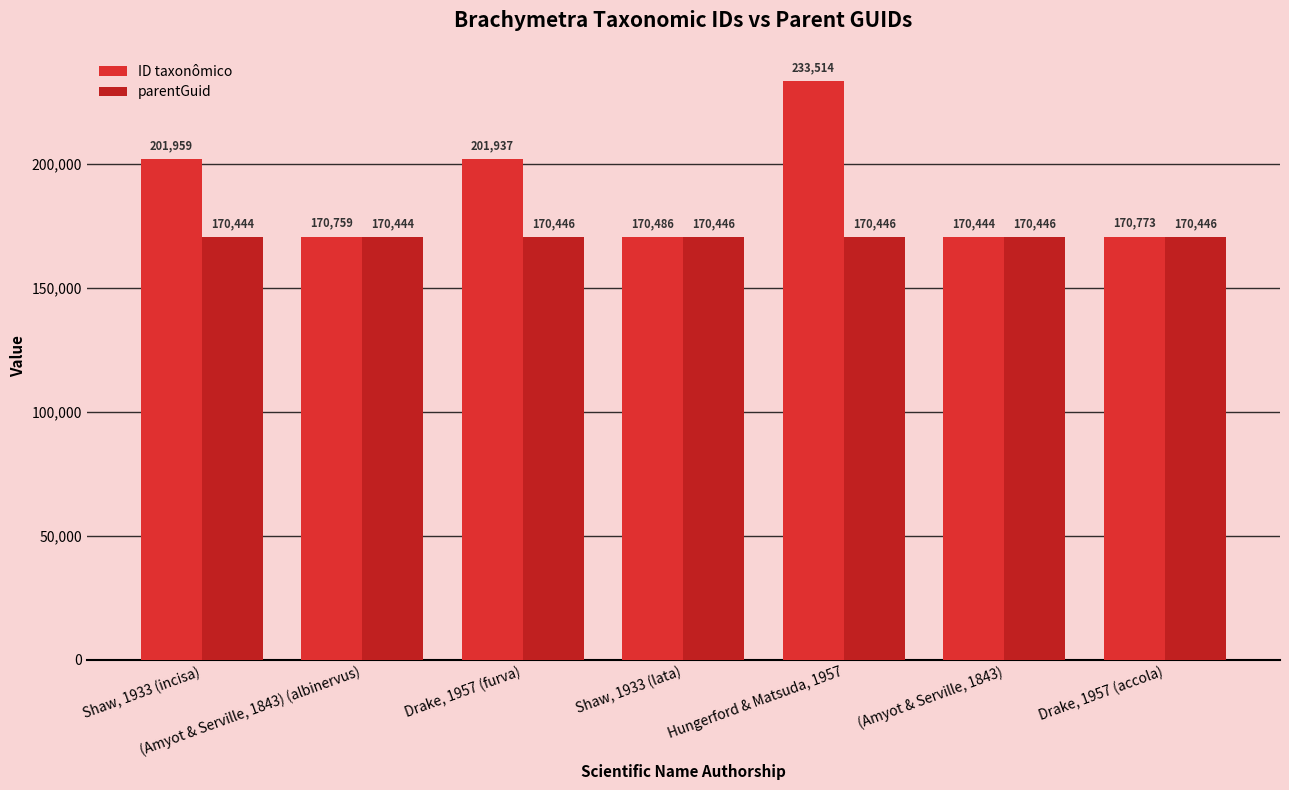

At how many categories does at least one series exceed 223015?

1